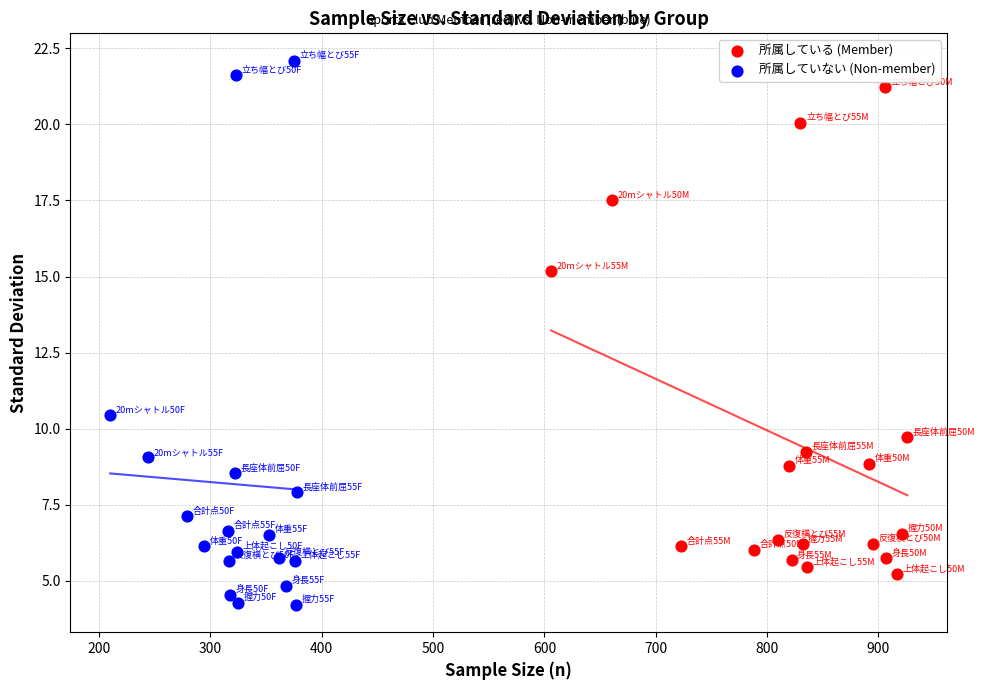

Which series contains the lowest Y value?

所属していない (Non-member)